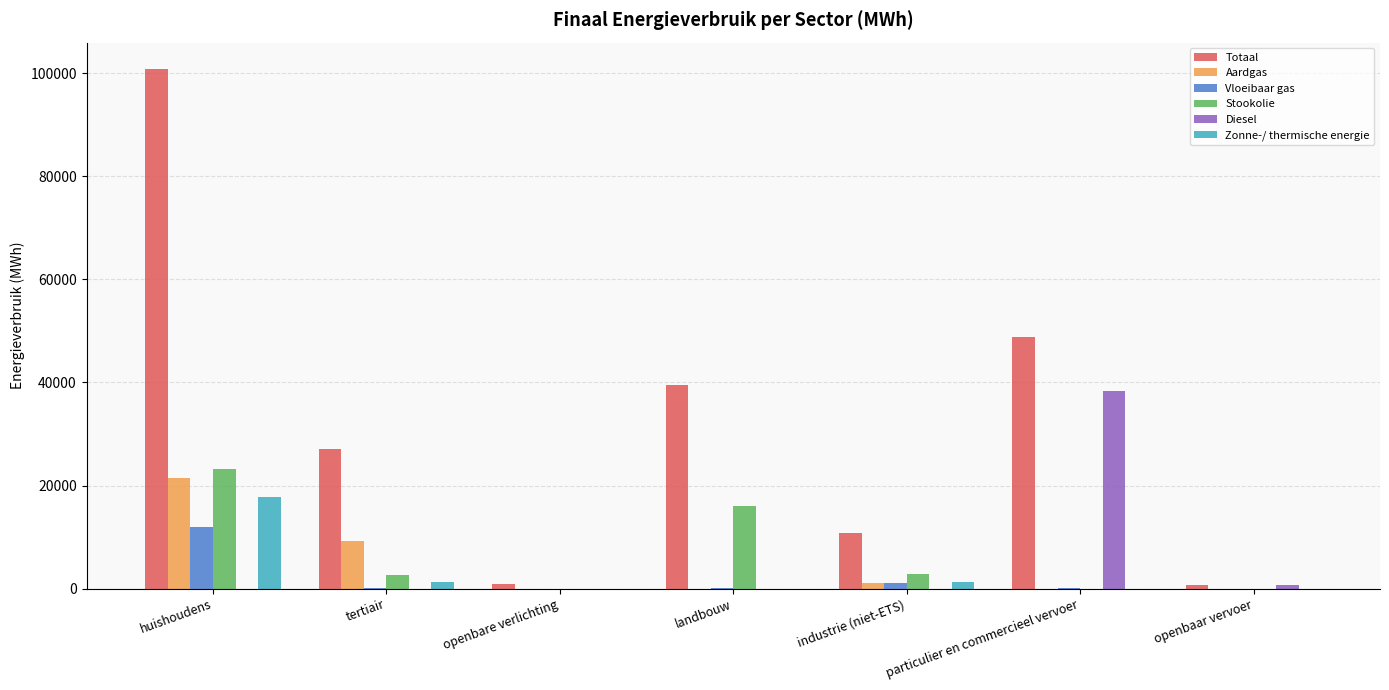

Which category has the highest value across all series?

huishoudens